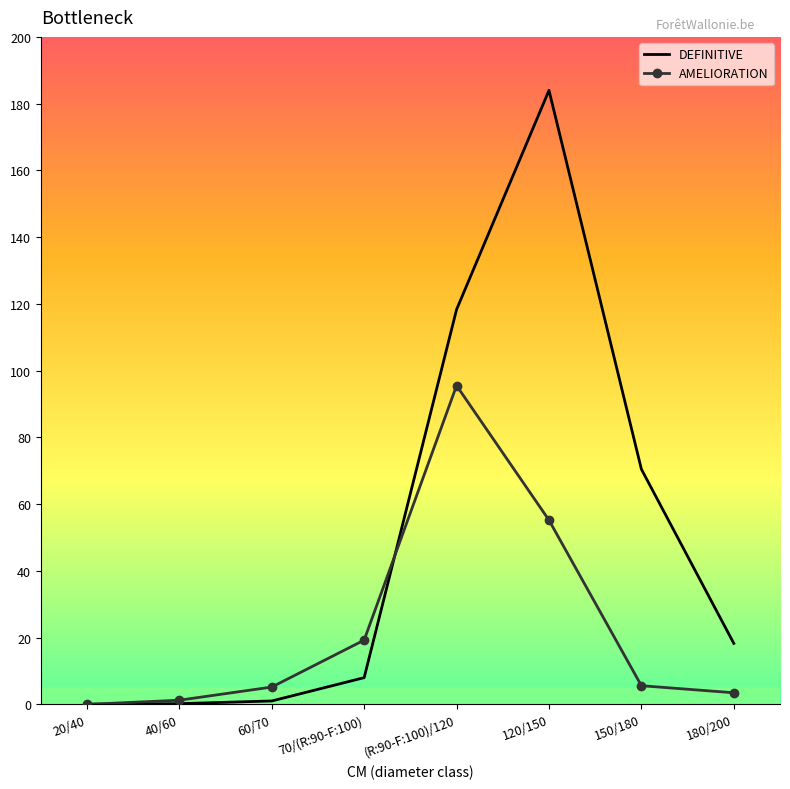

At which label does DEFINITIVE first exceed 18?

(R:90-F:100)/120